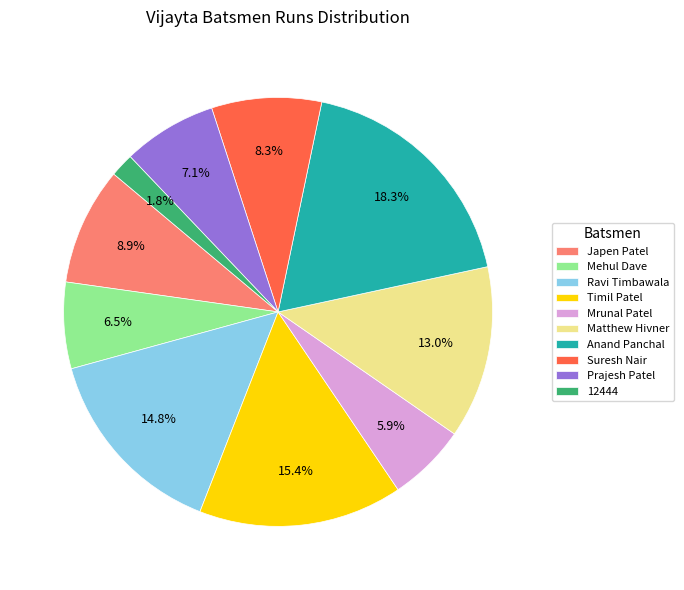

Which has a higher value, Prajesh Patel or Ravi Timbawala?

Ravi Timbawala